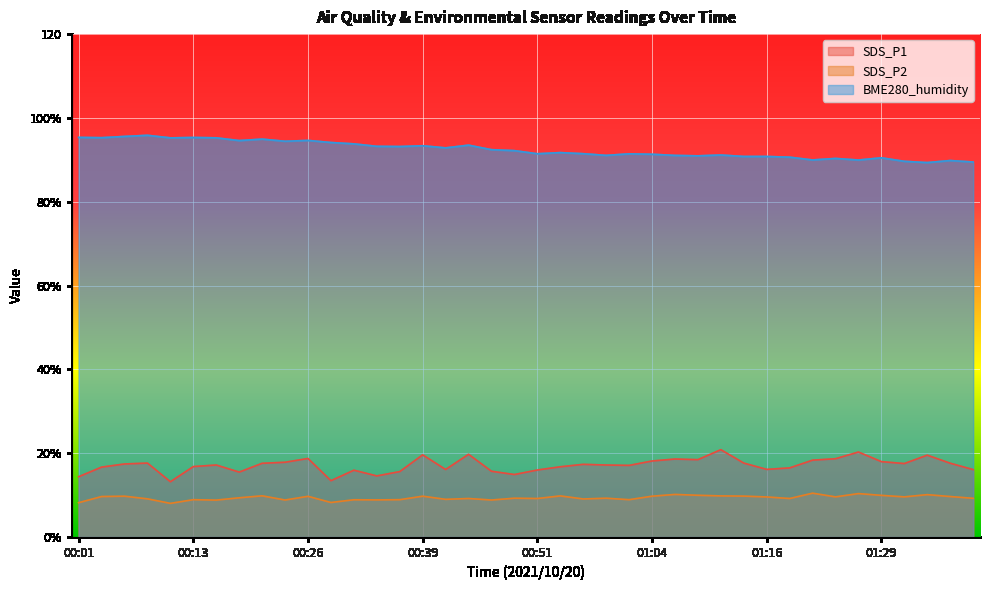

What is the difference between the second highest and second lowest values in the SDS_P2 series?

2.2